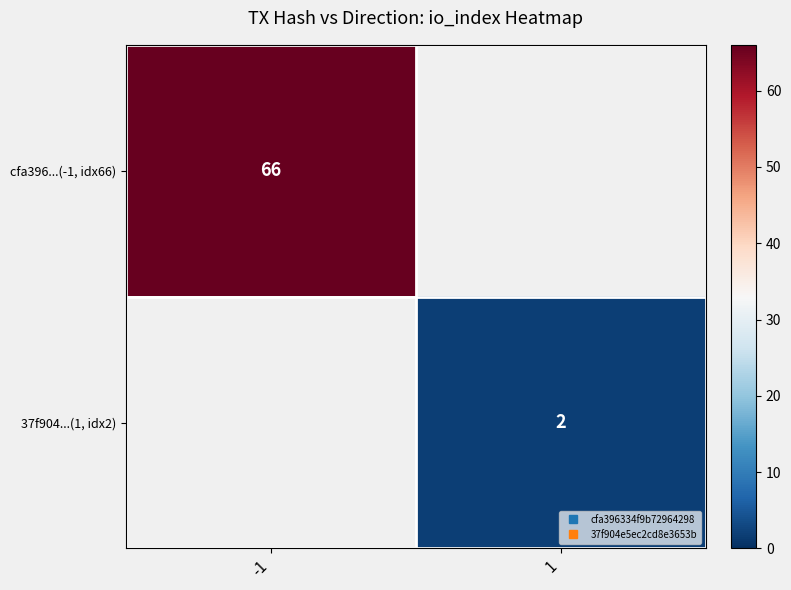

Rank the series by their average value, from highest to lowest.

cfa396...(-1, idx66), 37f904...(1, idx2)